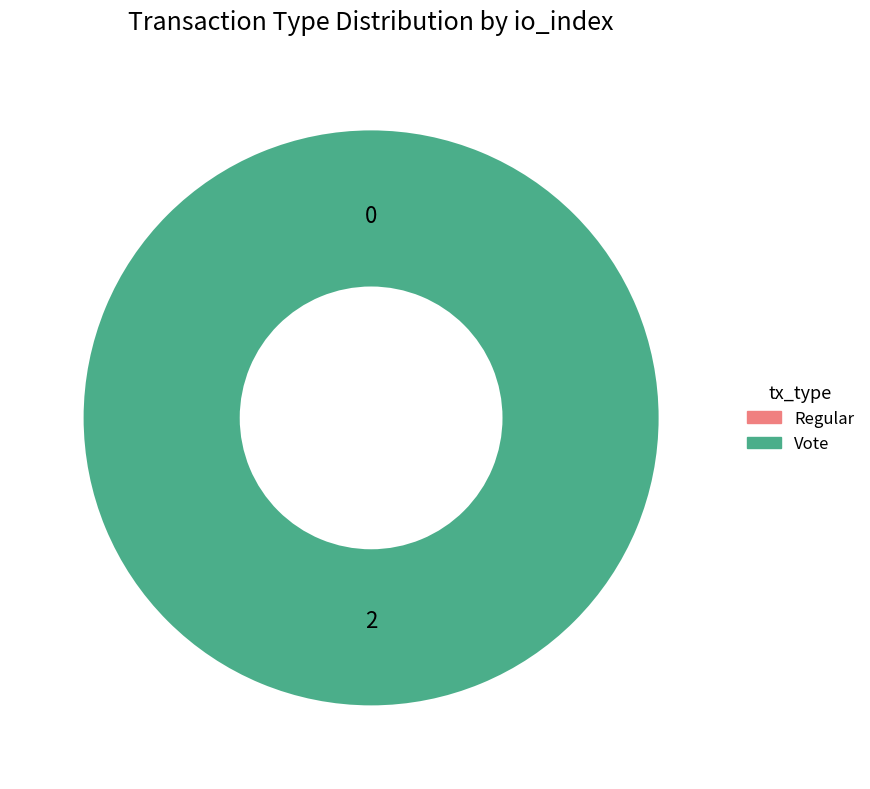

Is there a majority slice in this chart?

Yes